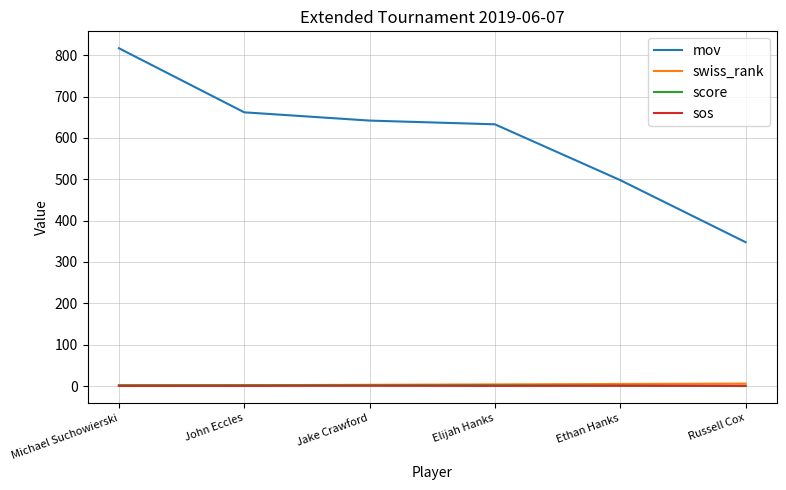

Which series has the largest range (max minus min)?

mov